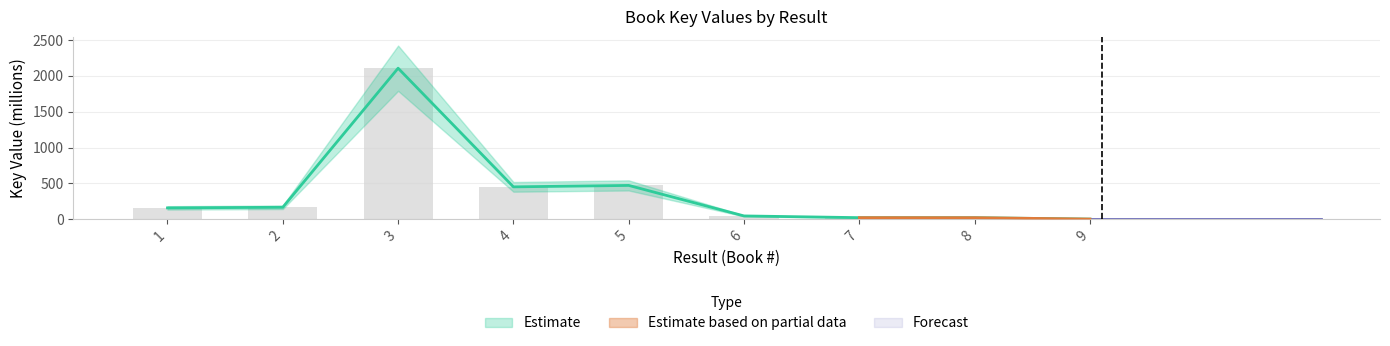

What is the average value?

382.8